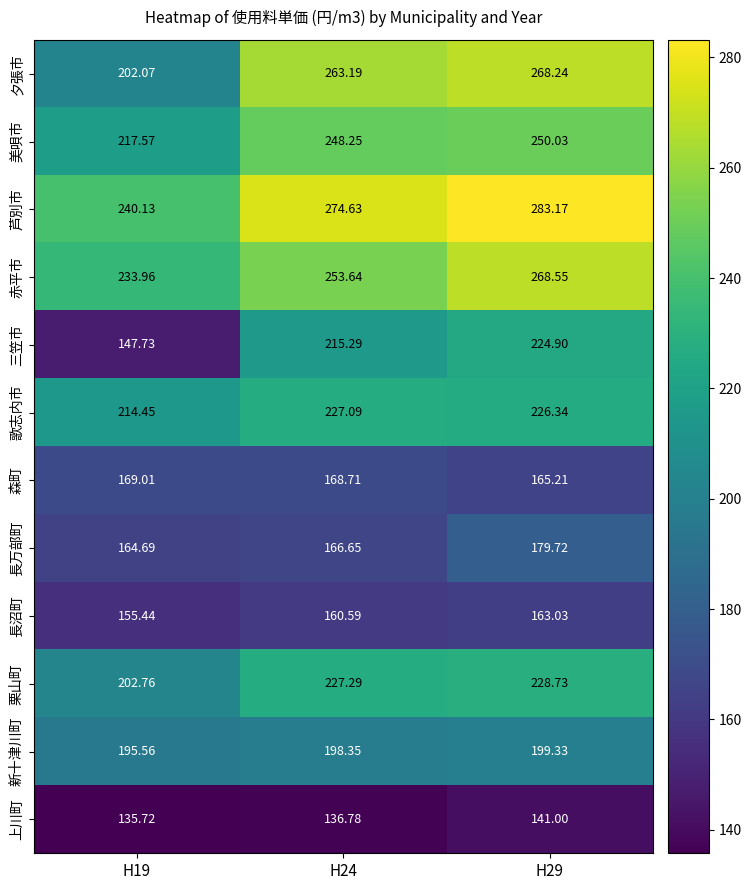

Rank the series by their maximum value, from highest to lowest.

芦別市, 赤平市, 夕張市, 美唄市, 栗山町, 歌志内市, 三笠市, 新十津川町, 長万部町, 森町, 長沼町, 上川町